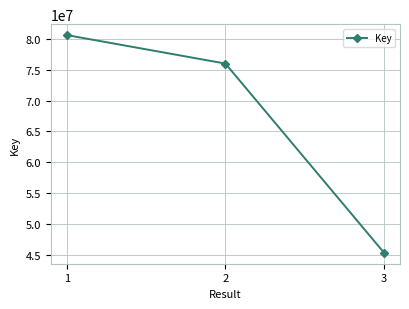

Which category has the highest value across all series?

1